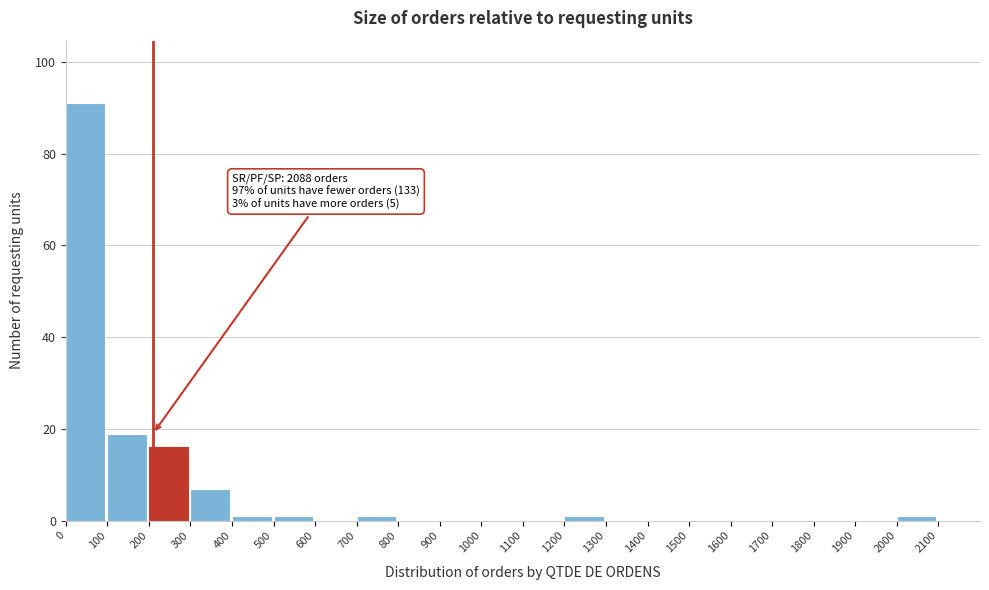

Which range on the x-axis has the tallest bar?

0 to 100